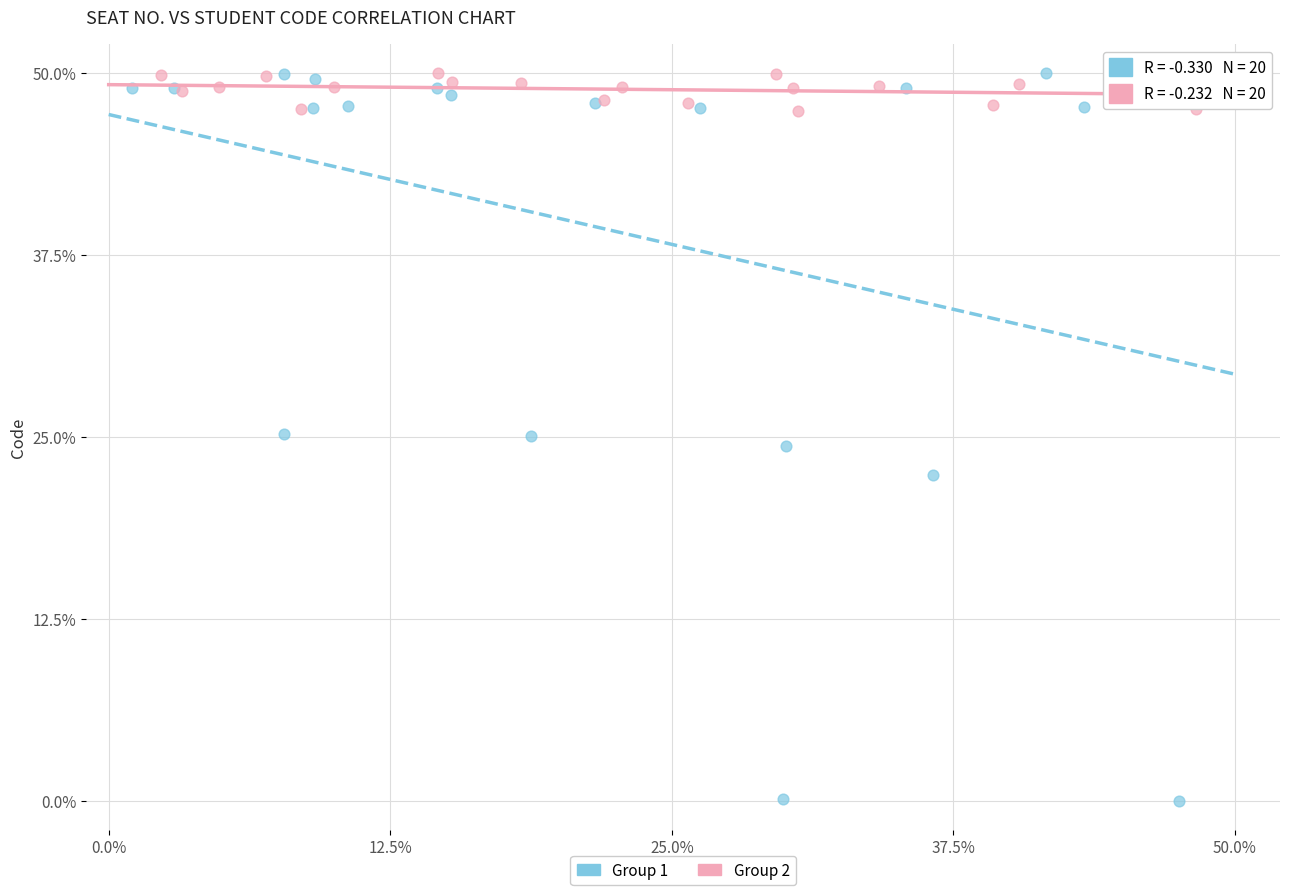

What are all the series names shown in the legend?

Group 1, Group 2